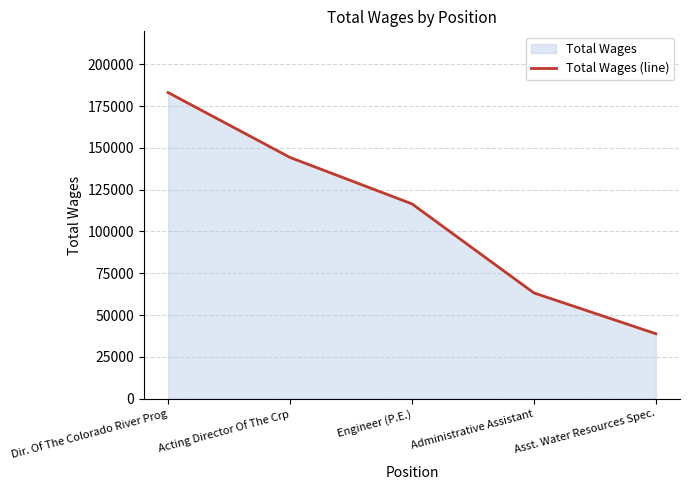

What is the difference between the values at Administrative Assistant and Acting Director Of The Crp?

81080